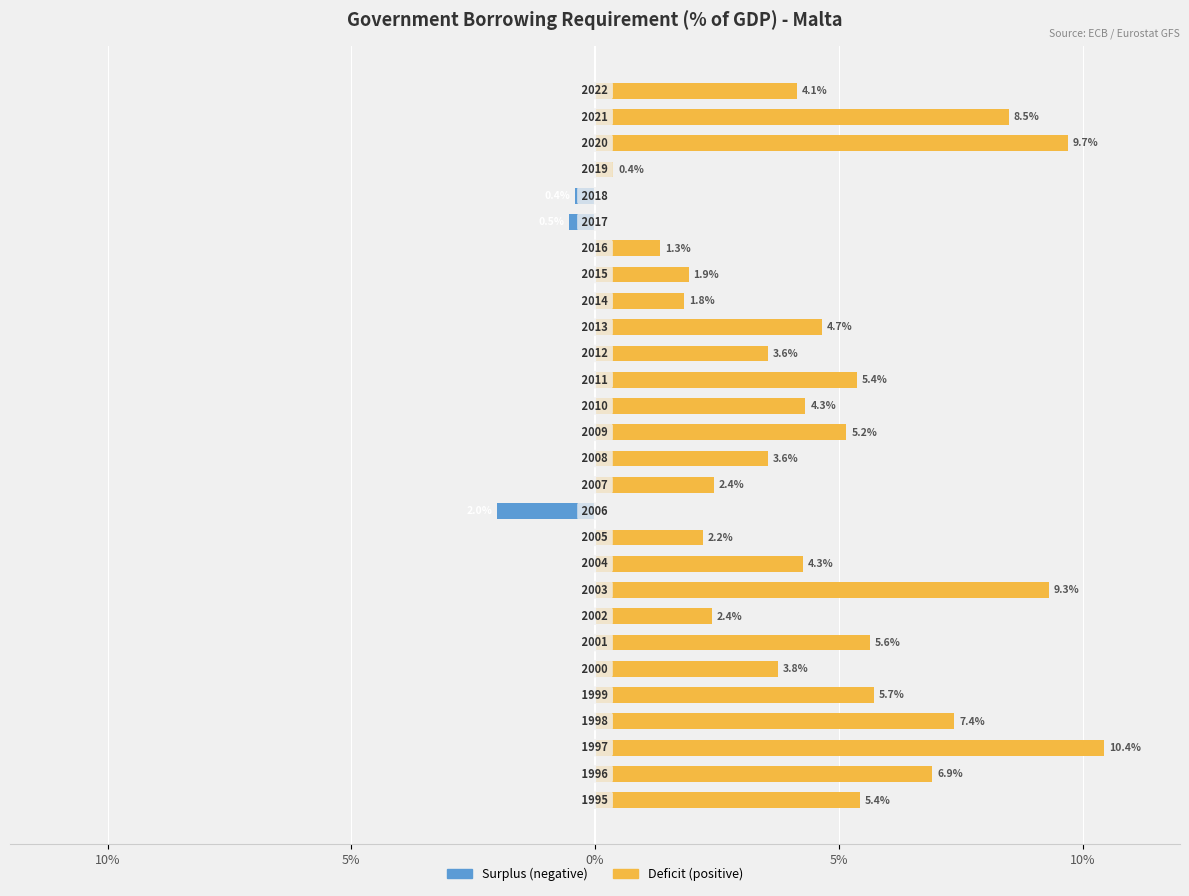

How many data points does each series have?

28